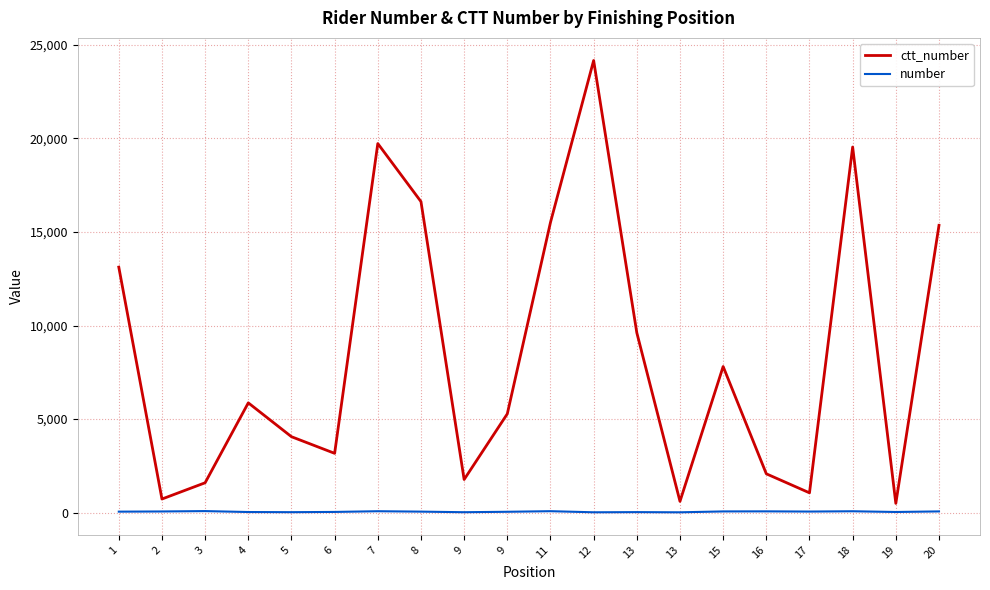

Is this an area chart (filled region under the line)?

No